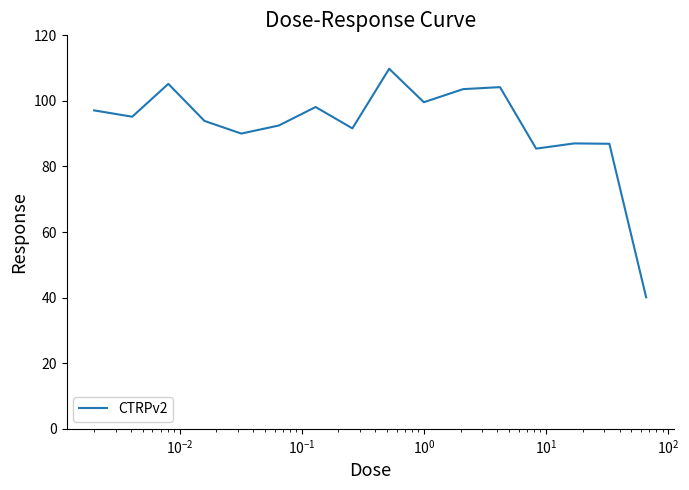

What is the difference between the maximum and minimum values?

69.7